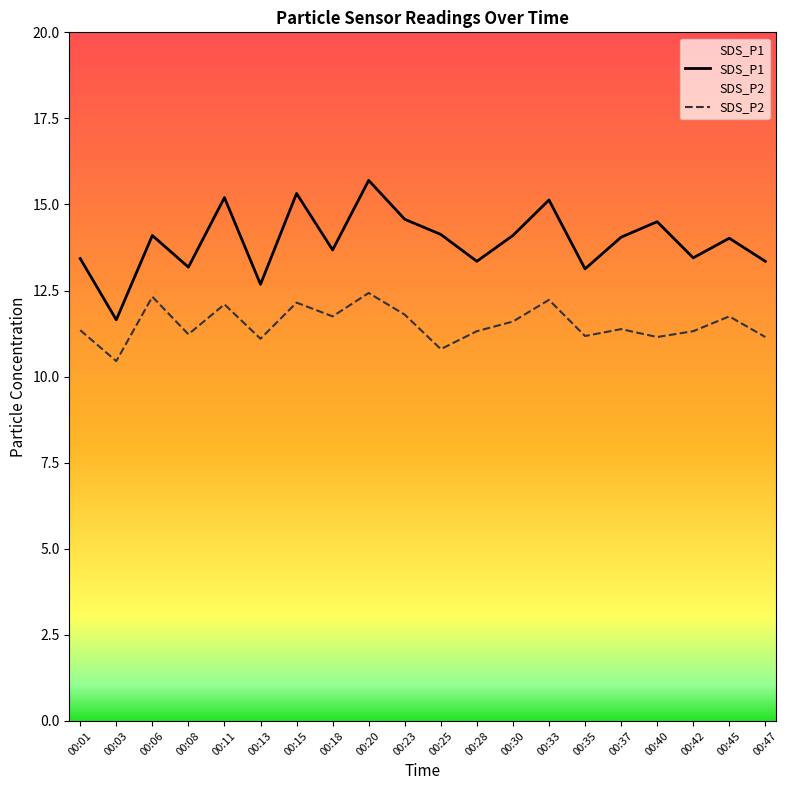

Is it true that SDS_P2 equals 2.8 at 00:01?

False